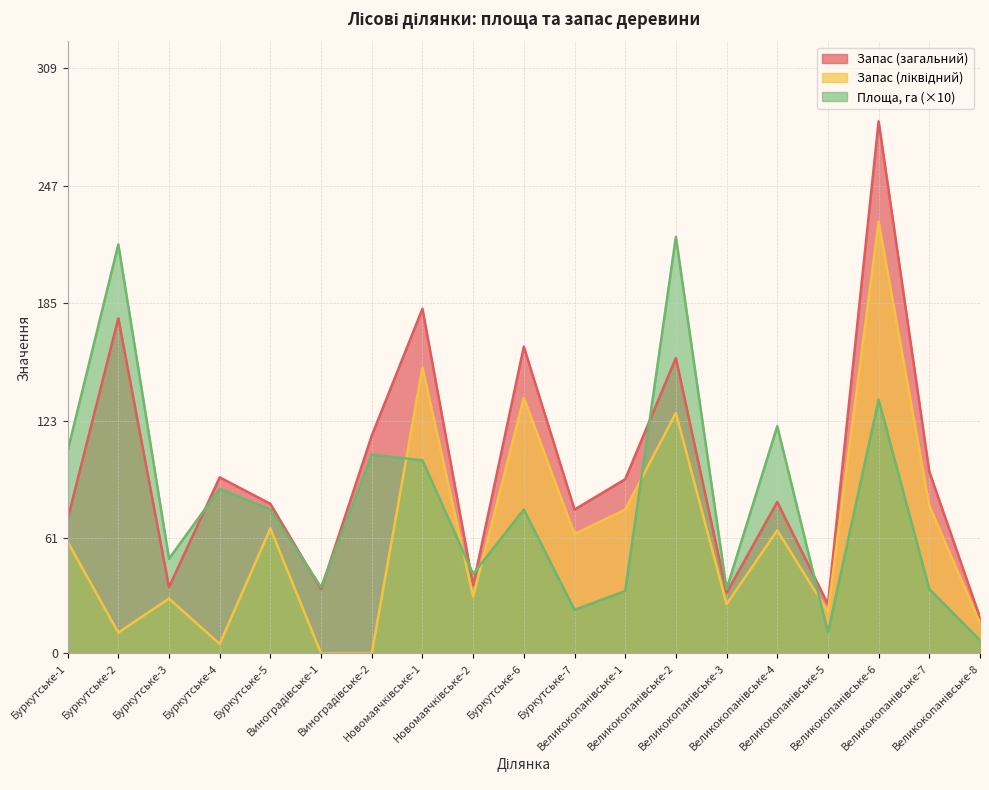

Does the chart display data point markers on the line(s)?

No